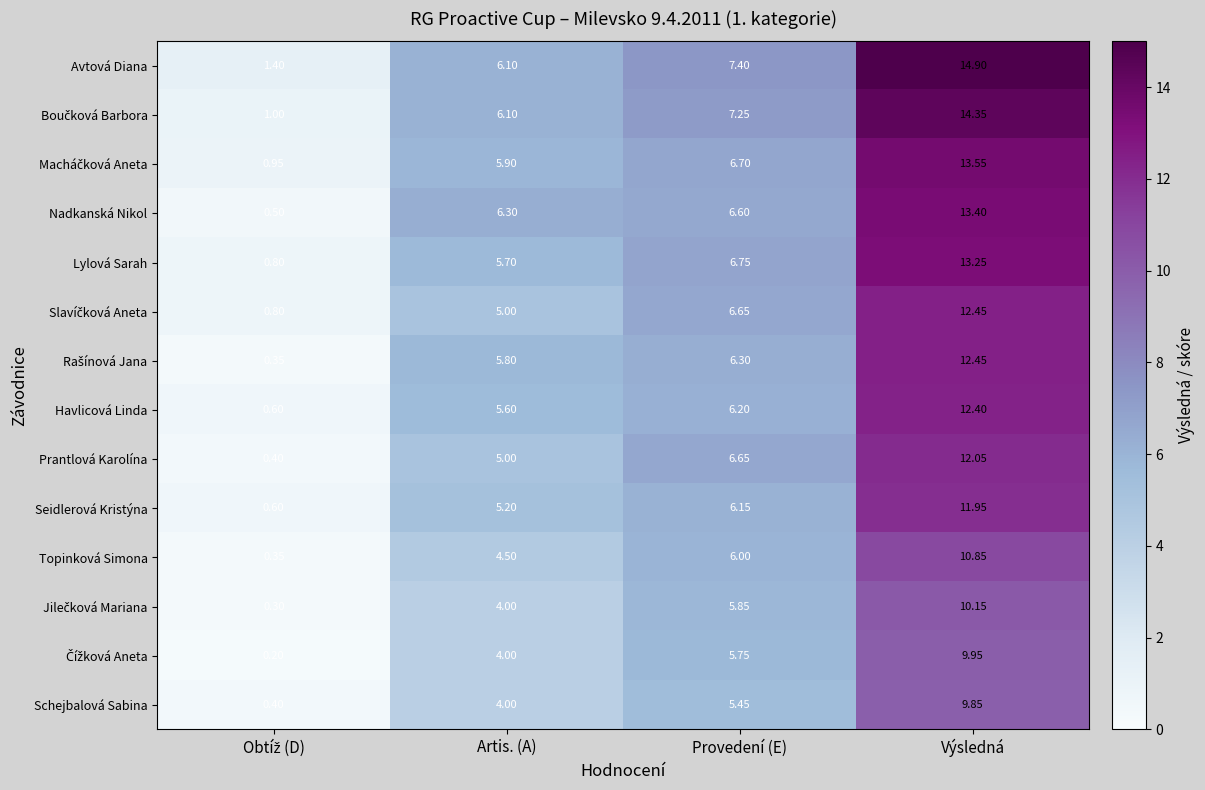

At which category is the sum across all series the highest?

Výsledná